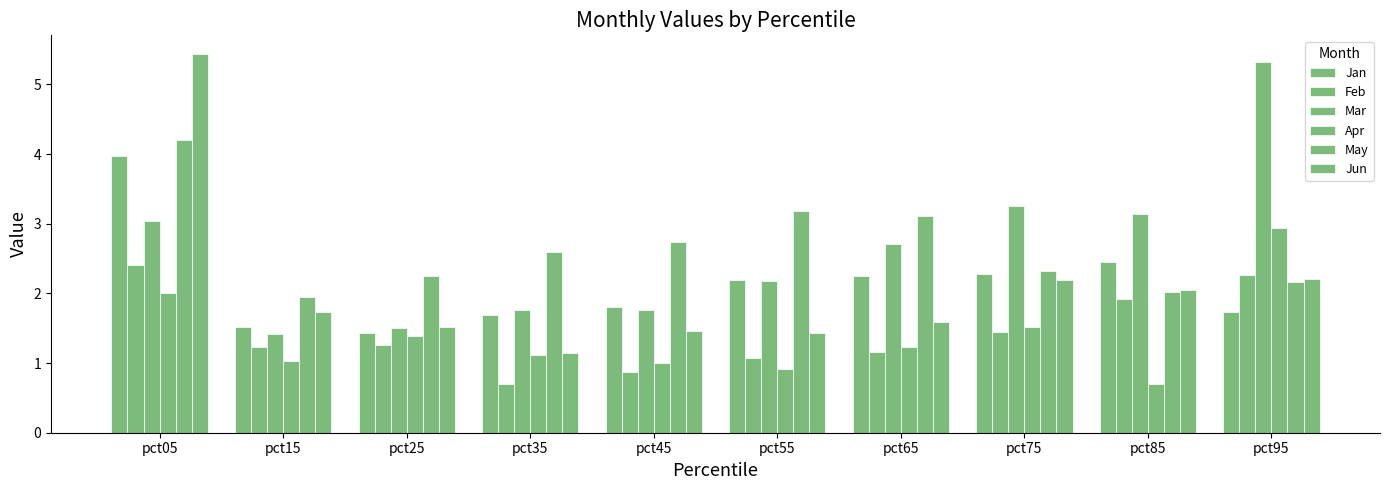

List the labels in order of Jan value, largest first.

pct05, pct85, pct75, pct65, pct55, pct45, pct95, pct35, pct15, pct25